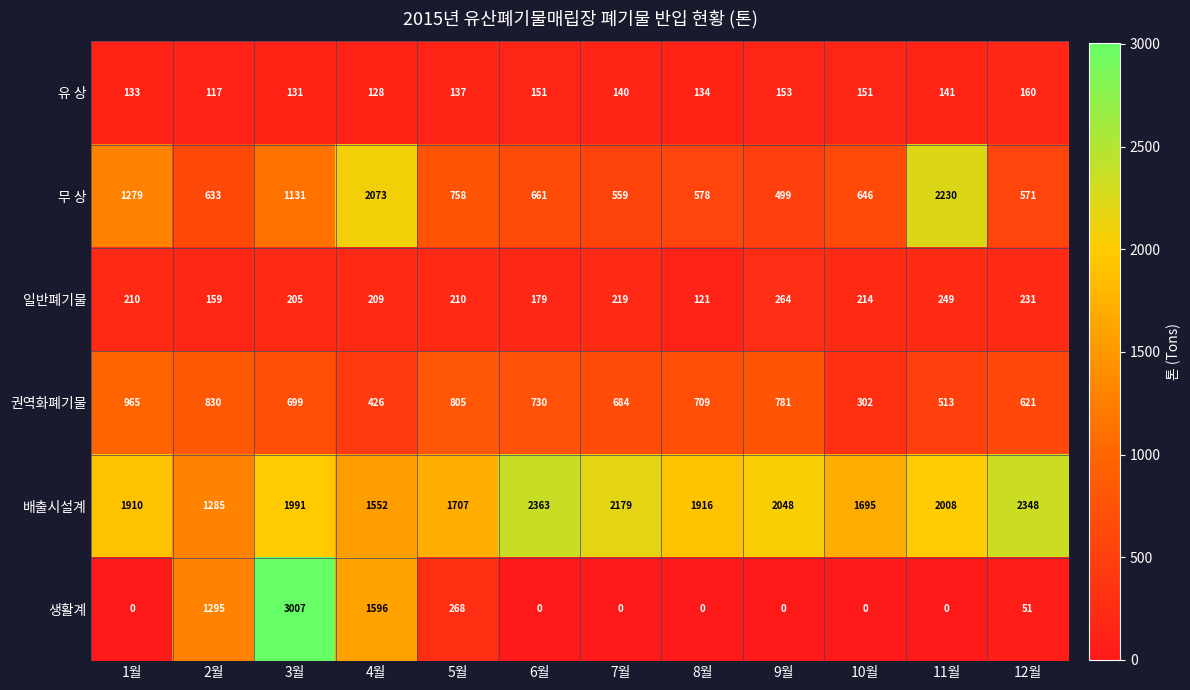

What is the difference between the maximum and minimum values in the 권역화폐기물 series?

663